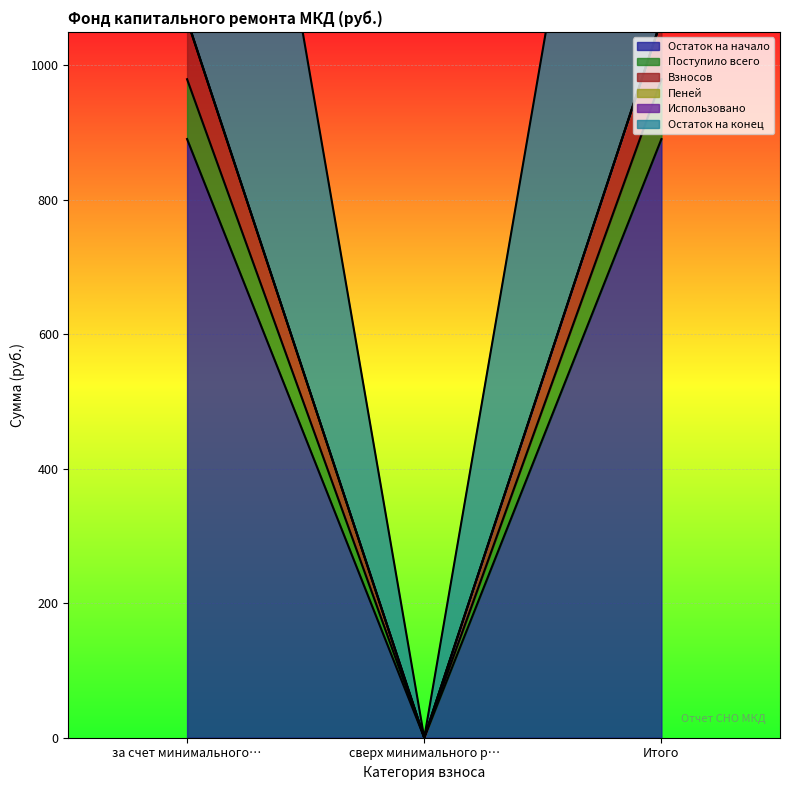

Is it true that Остаток на начало equals 890.6 at Итого?

True